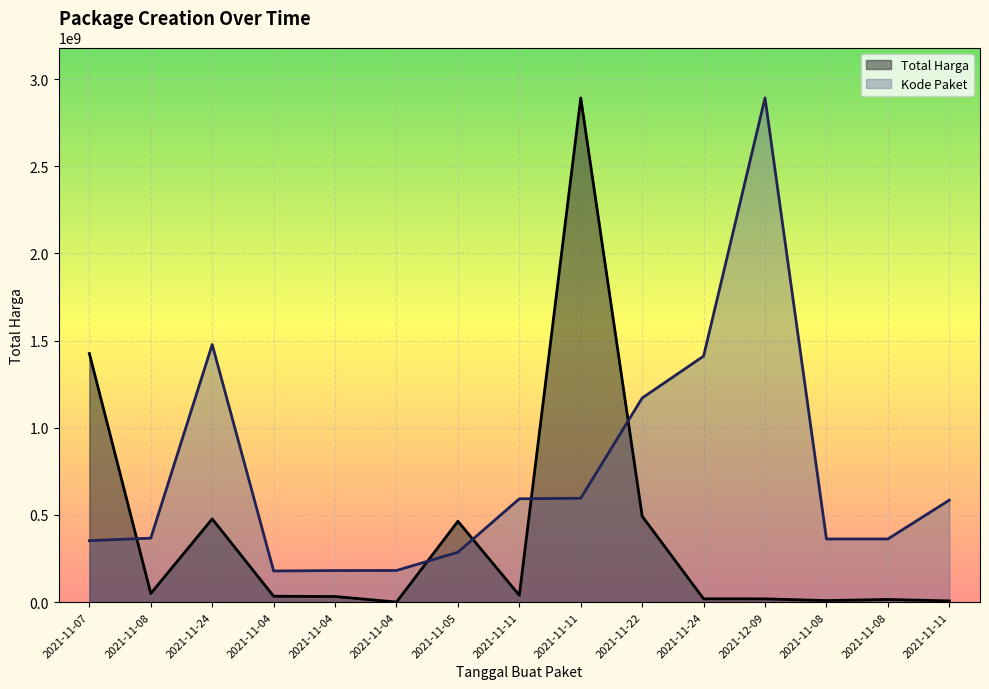

True or false: Kode Paket has more than 0 interior local peaks.

True